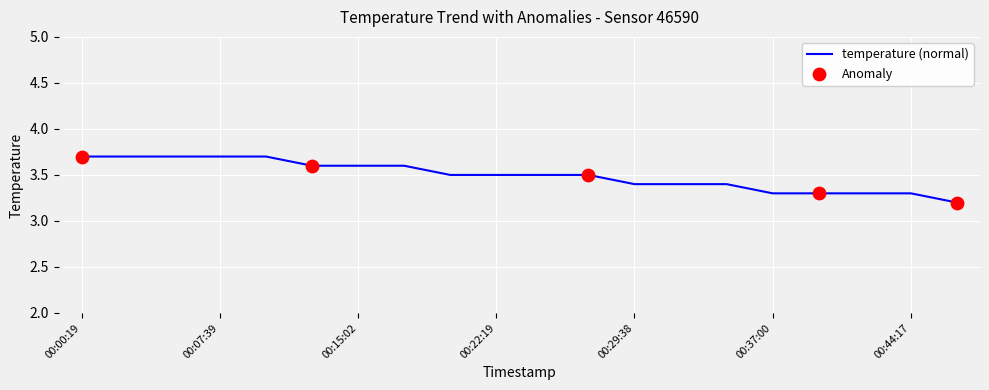

What is the greatest value displayed?

3.7